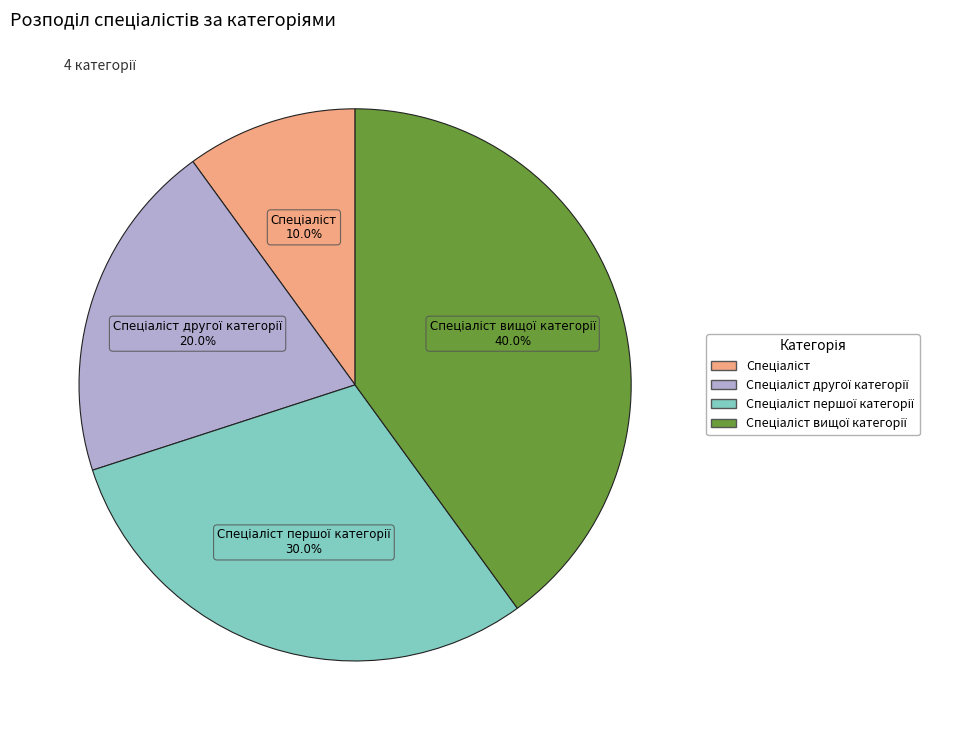

Is there any slice that represents more than half of the pie?

No